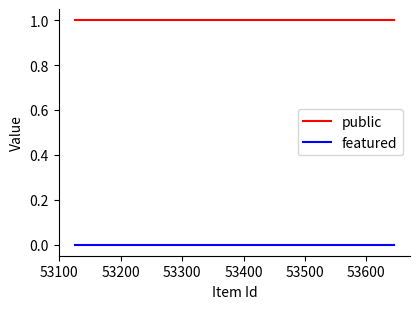

Which series has the largest total across all categories?

public